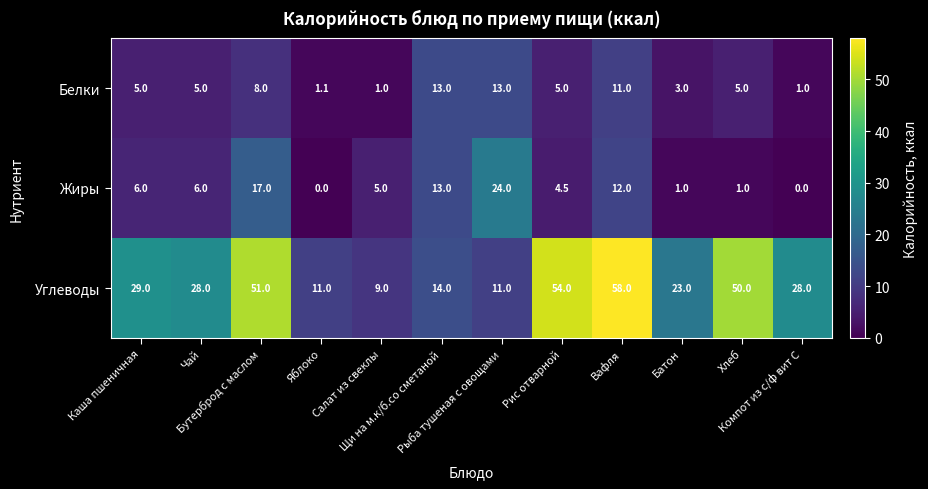

Which series has the largest total across all categories?

Углеводы